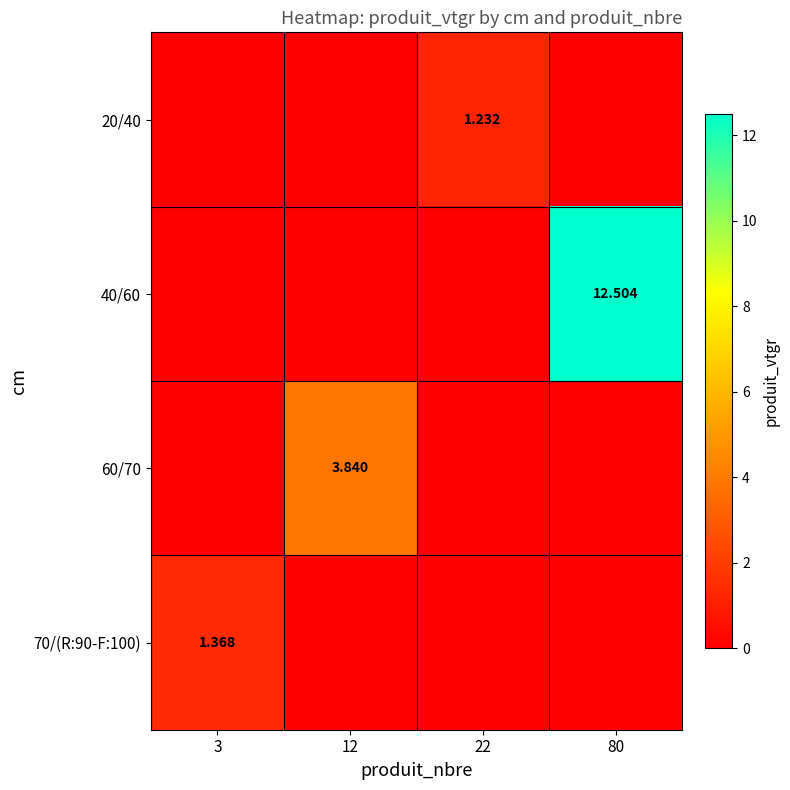

At which label does 60/70 reach its minimum?

3